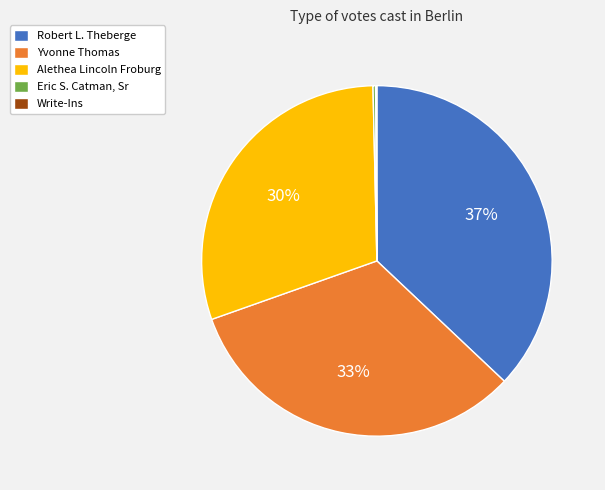

To the nearest percent, what percentage of the pie is Yvonne Thomas?

33%